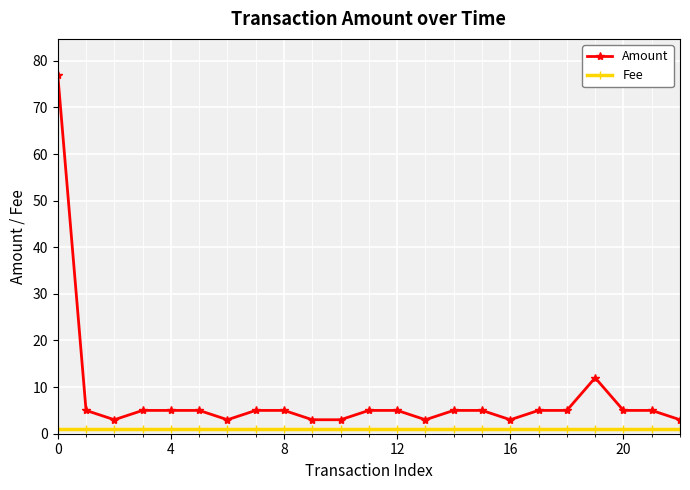

True or false: Amount has more than 0 interior local peaks.

True